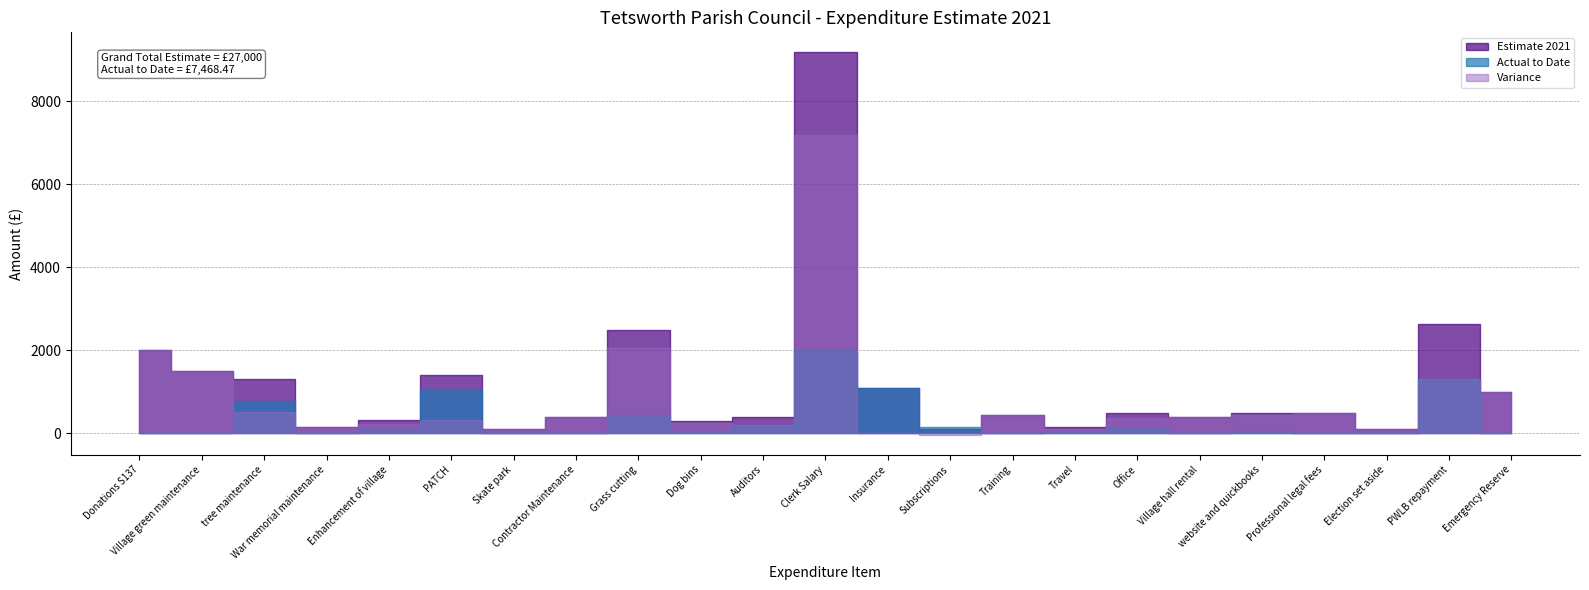

How many intersections are there between Variance and Actual to Date?

6